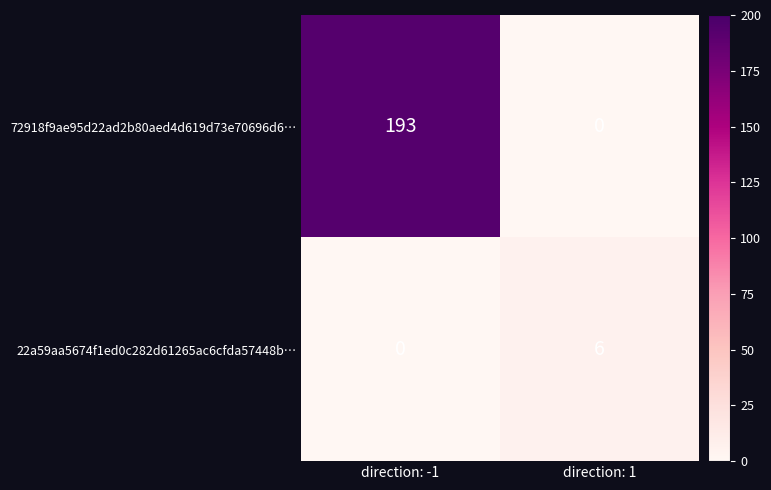

What is the difference between the maximum and minimum values in the 72918f9ae95d22ad2b80aed4d619d73e70696d6… series?

193